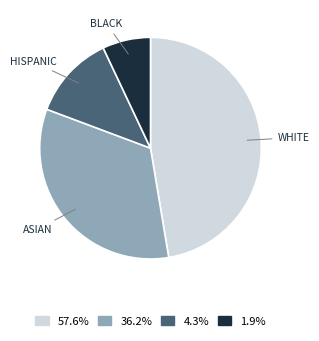

How many slices are in this pie chart?

4